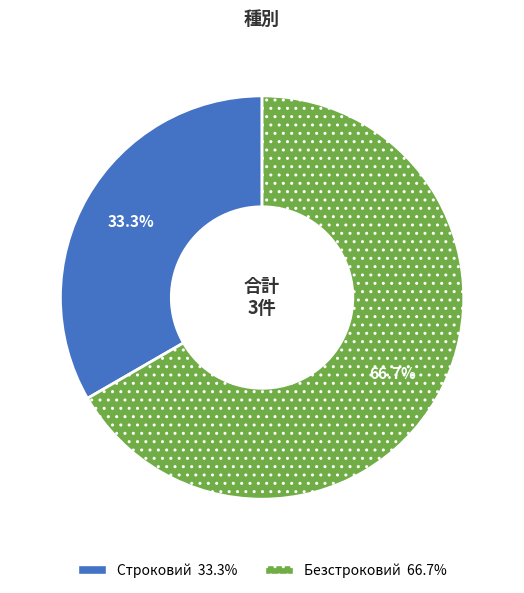

To the nearest percent, what percentage of the pie is Строковий?

33%